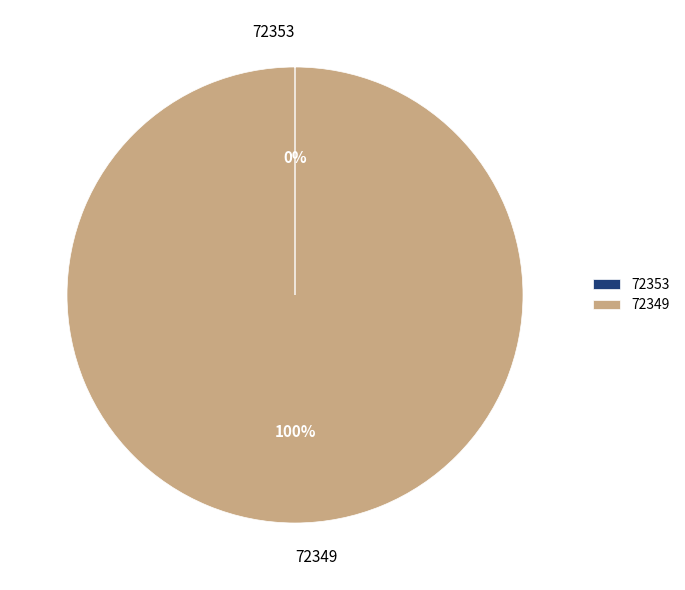

To the nearest percent, what is the difference between the largest and smallest slice percentages?

100%